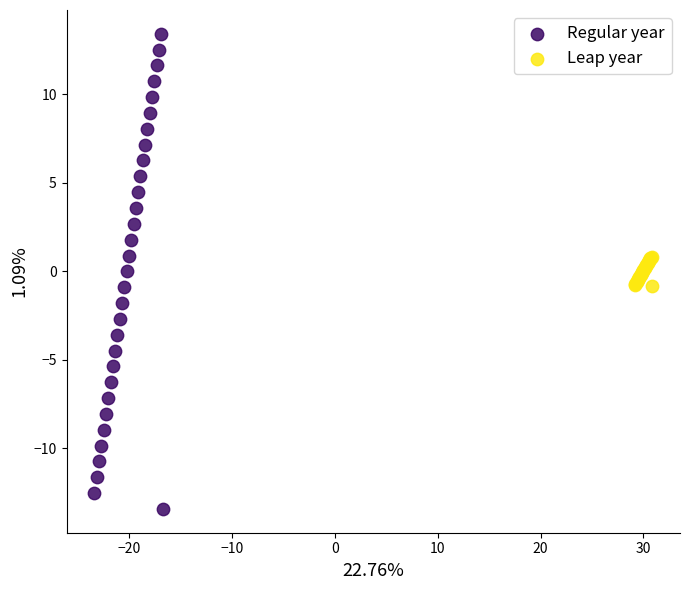

Which series contains the highest Y value?

Regular year